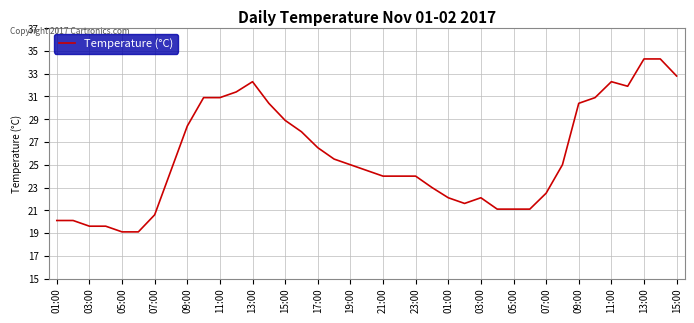

How many distinct data groups are displayed?

1